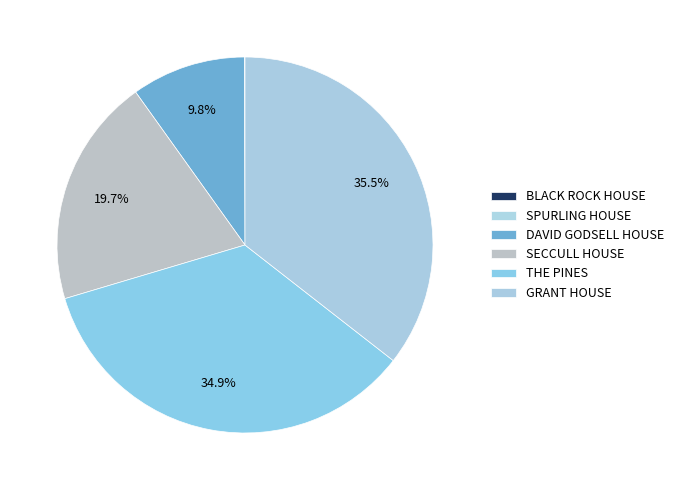

What percentage is NOT represented by GRANT HOUSE?

64.5%